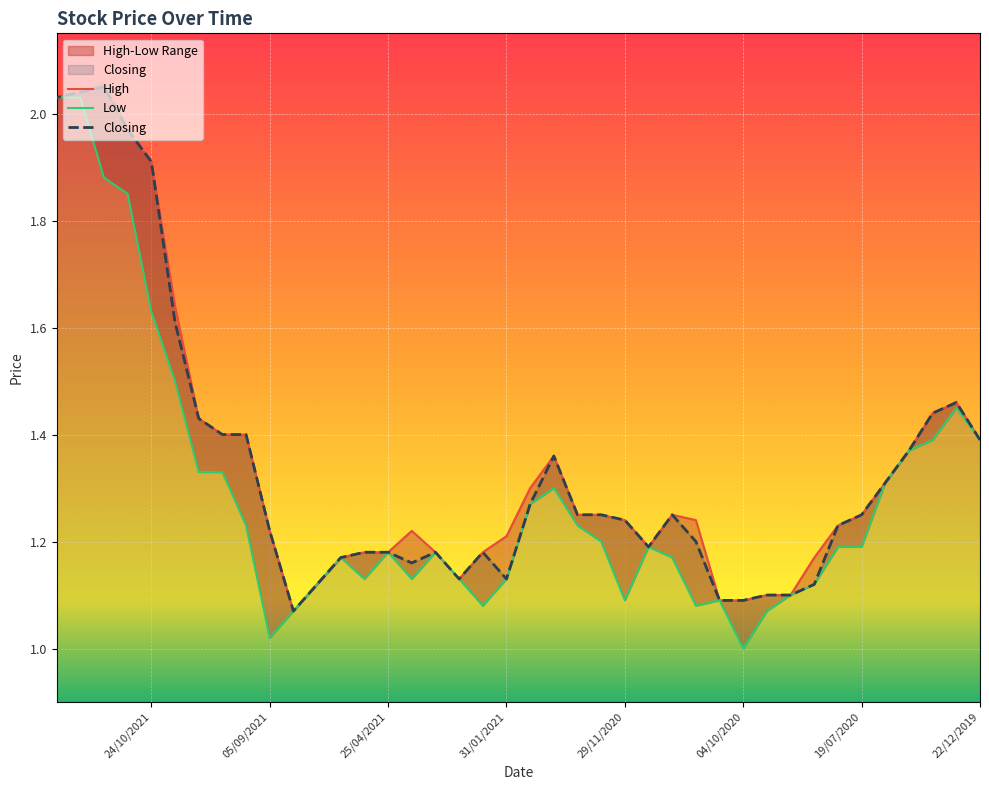

The value of High at 04/10/2020 is 0.5. True or false?

False